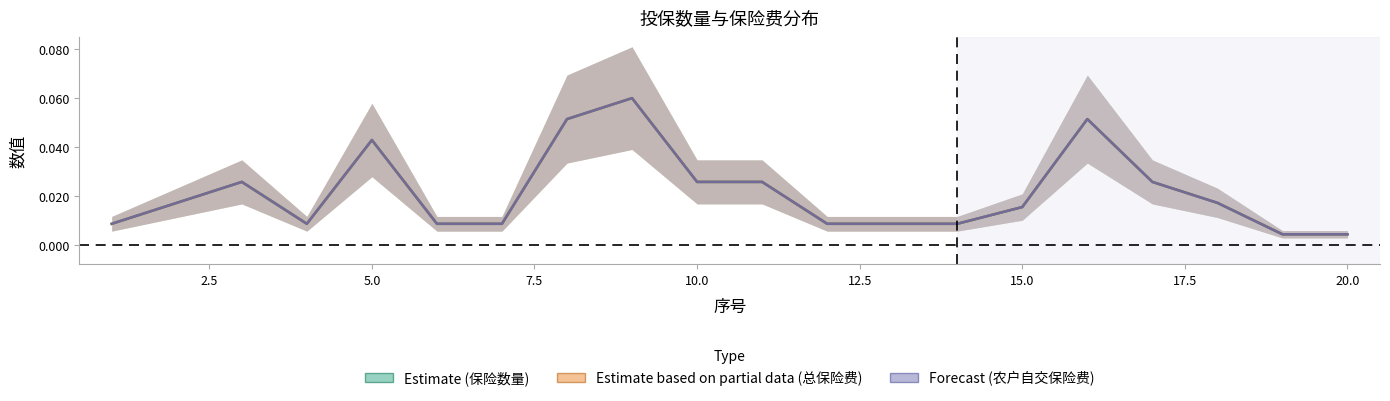

List the series in order of their peak value, lowest first.

Estimate (保险数量), Estimate based on partial data (总保险费), Forecast (农户自交保险费)